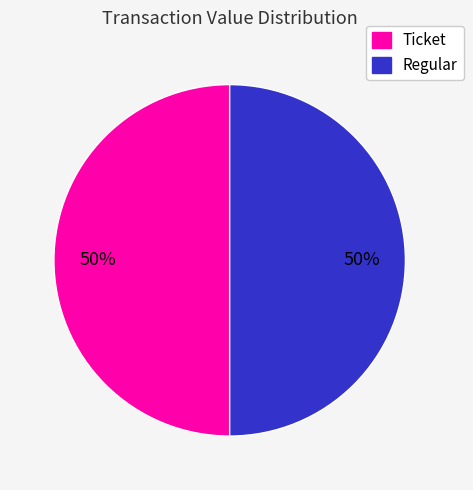

To the nearest percent, what is the average slice percentage?

50%